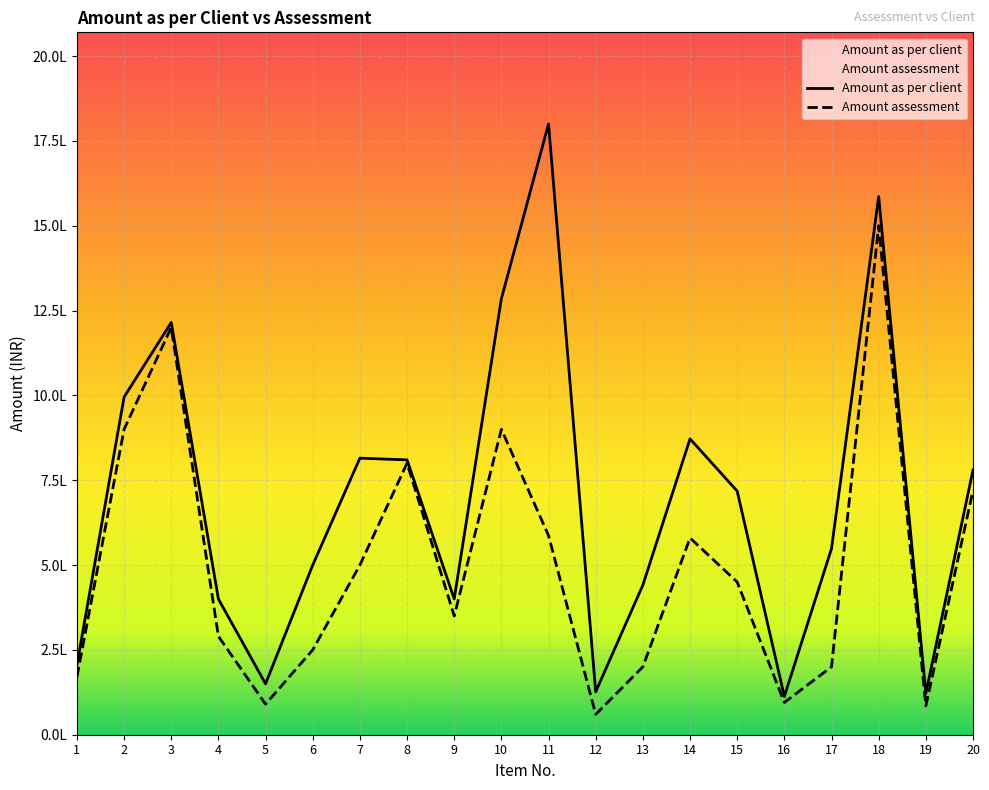

Which label corresponds to the largest value in the chart?

11